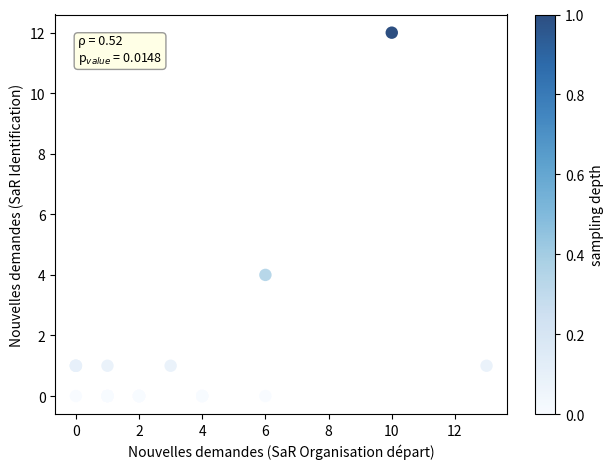

What Y value in the scatter plot is closest to 6?

4